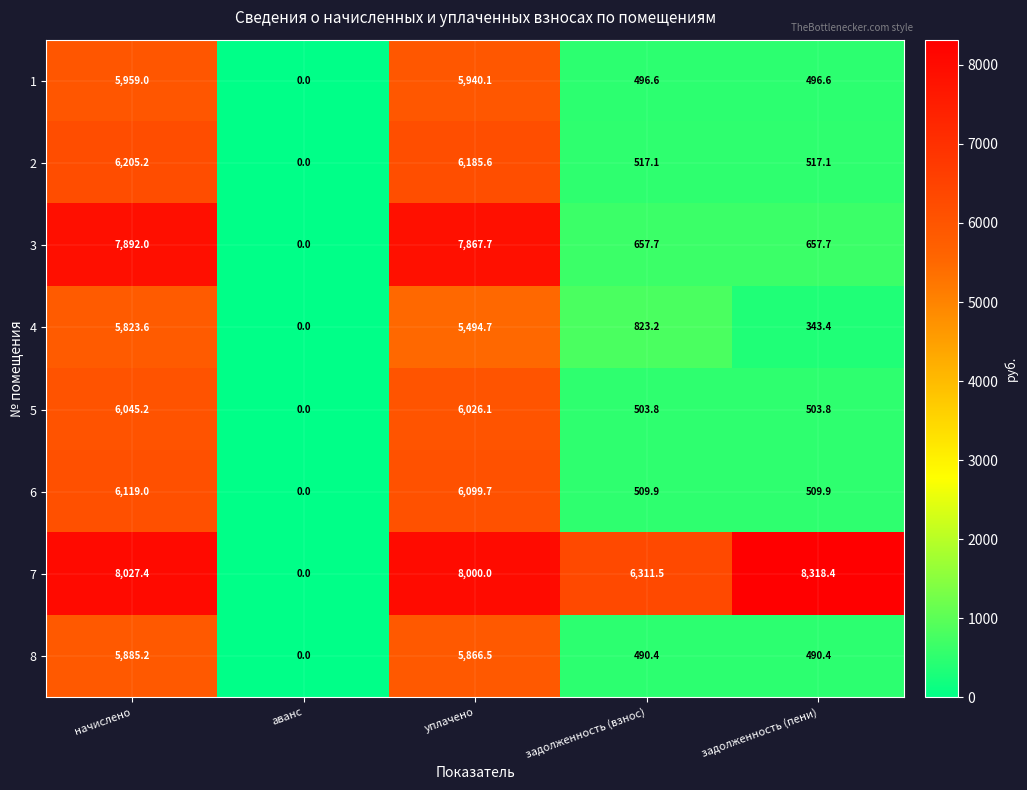

What is the maximum value shown in the chart?

8318.4